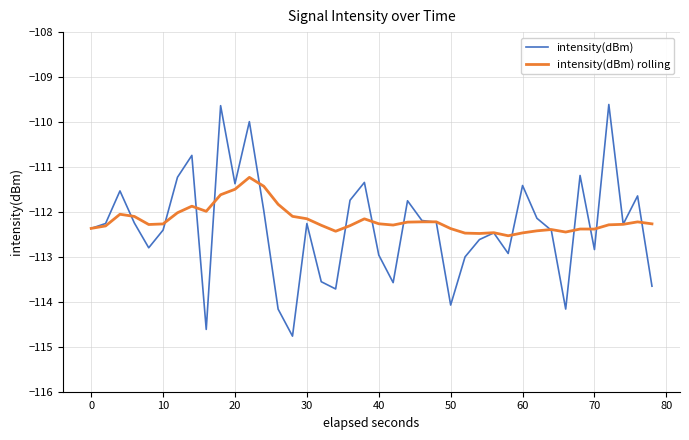

Which series has the widest spread of values?

intensity(dBm)